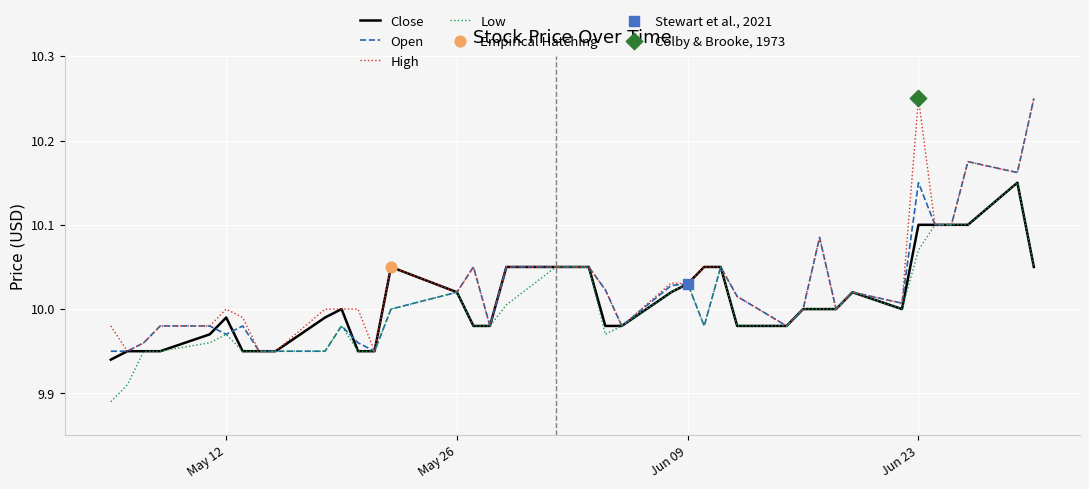

How many lines are shown in the chart?

4